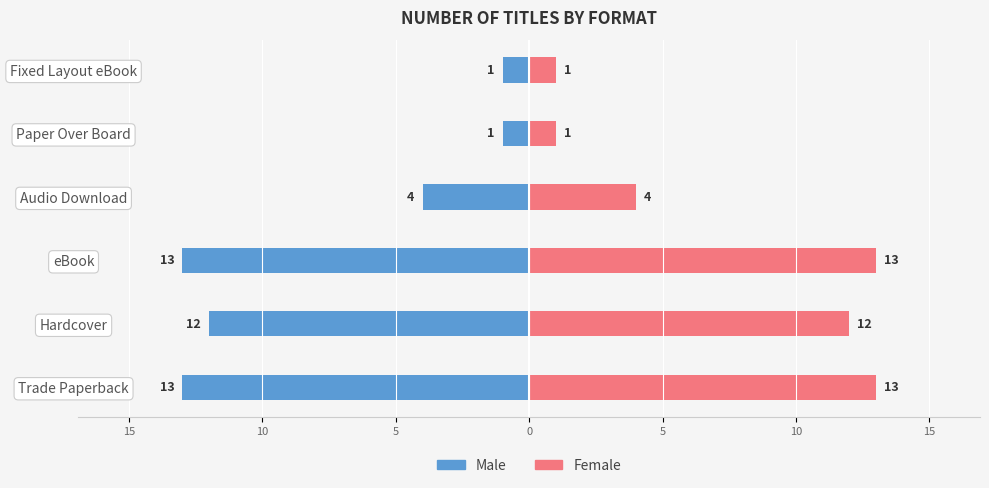

The Female series shows 1 at Audio Download. True or false?

False